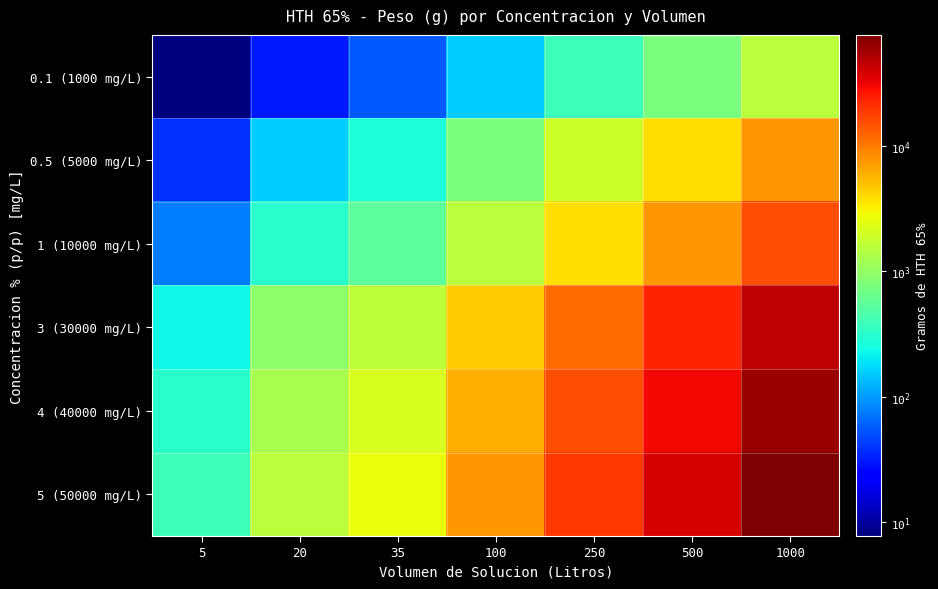

Reading left to right, list all the values displayed in this chart.

0.1 (1000 mg/L): 5=7.7	20=30.8	35=53.8	100=153.8	250=384.6	500=769.2	1000=1538.5
0.5 (5000 mg/L): 5=38.5	20=153.8	35=269.2	100=769.2	250=1923.1	500=3846.2	1000=7692.3
1 (10000 mg/L): 5=76.9	20=307.7	35=538.5	100=1538.5	250=3846.2	500=7692.3	1000=15384.6
3 (30000 mg/L): 5=230.8	20=923.1	35=1615.4	100=4615.4	250=11538.5	500=23076.9	1000=46153.8
4 (40000 mg/L): 5=307.7	20=1230.8	35=2153.8	100=6153.8	250=15384.6	500=30769.2	1000=61538.5
5 (50000 mg/L): 5=384.6	20=1538.5	35=2692.3	100=7692.3	250=19230.8	500=38461.5	1000=76923.1